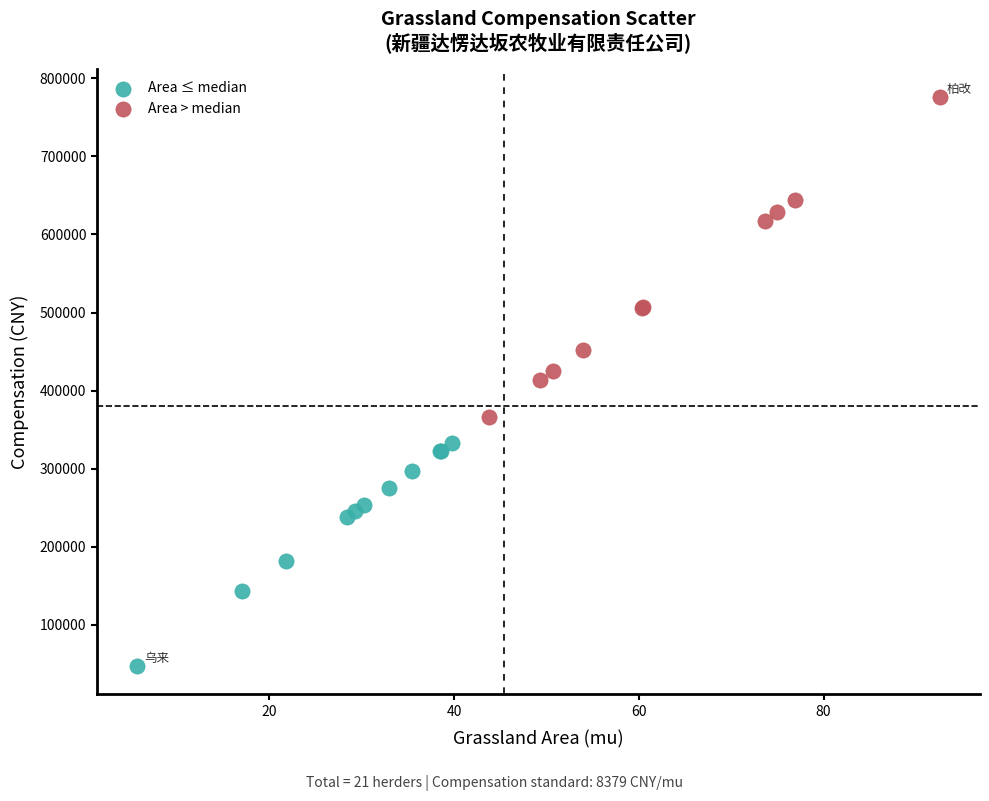

Which series reaches the maximum Y coordinate?

Area > median